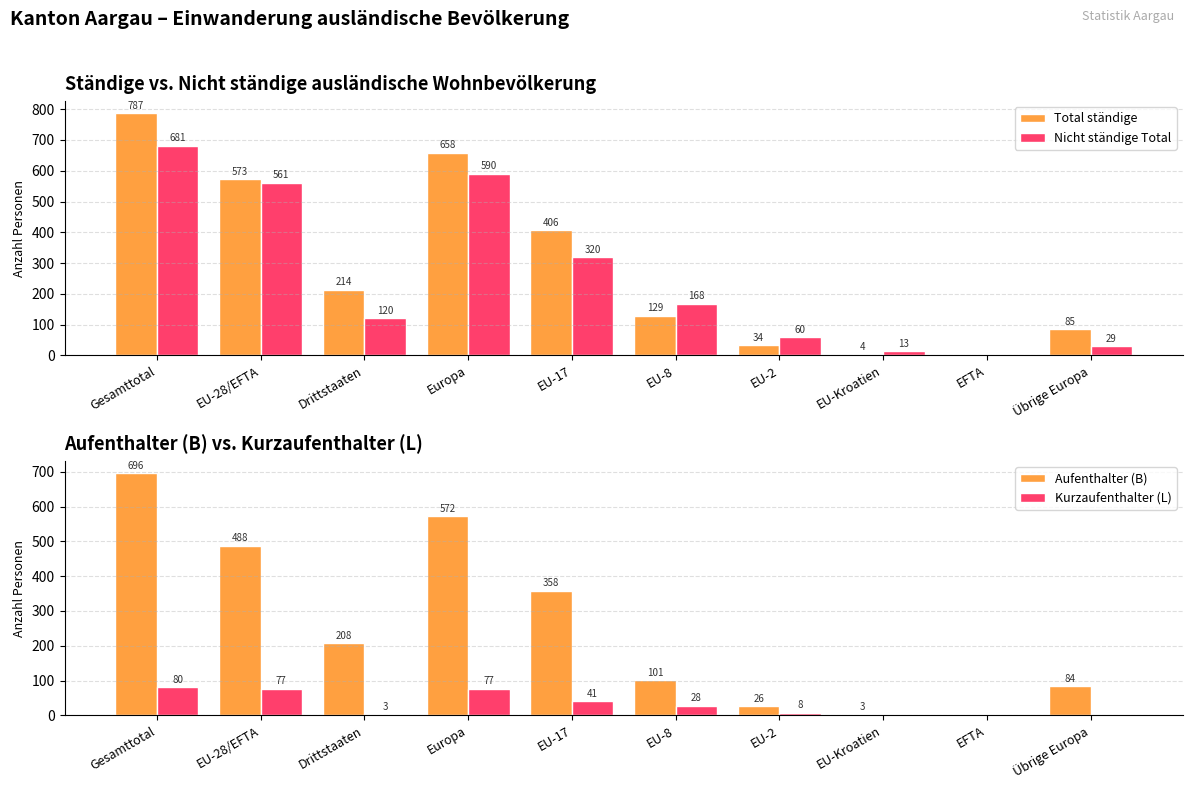

At which label does Kurzaufenthalter (L) reach its minimum?

EU-Kroatien